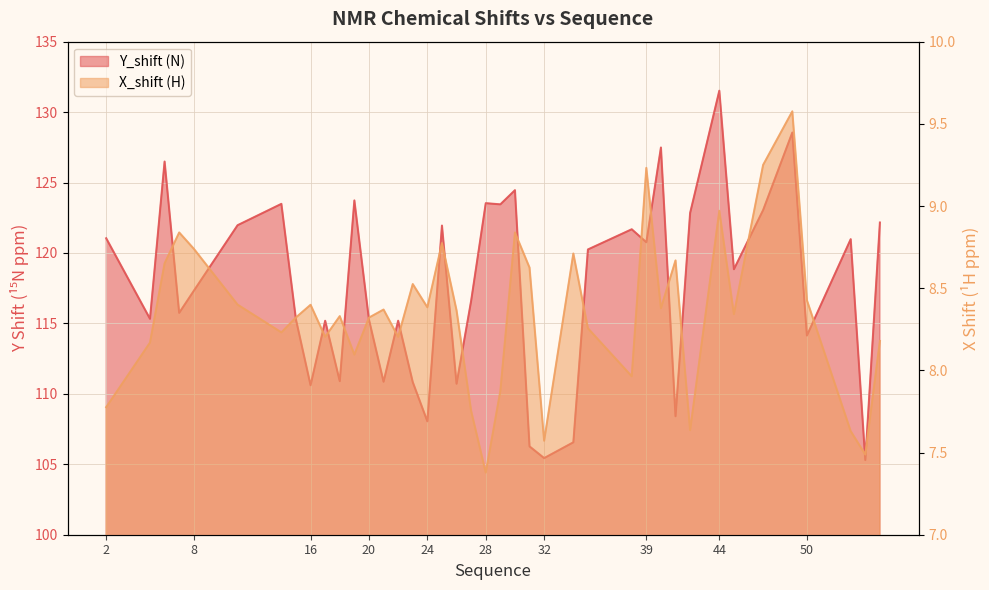

How many interior local peaks does the X_shift series have?

12